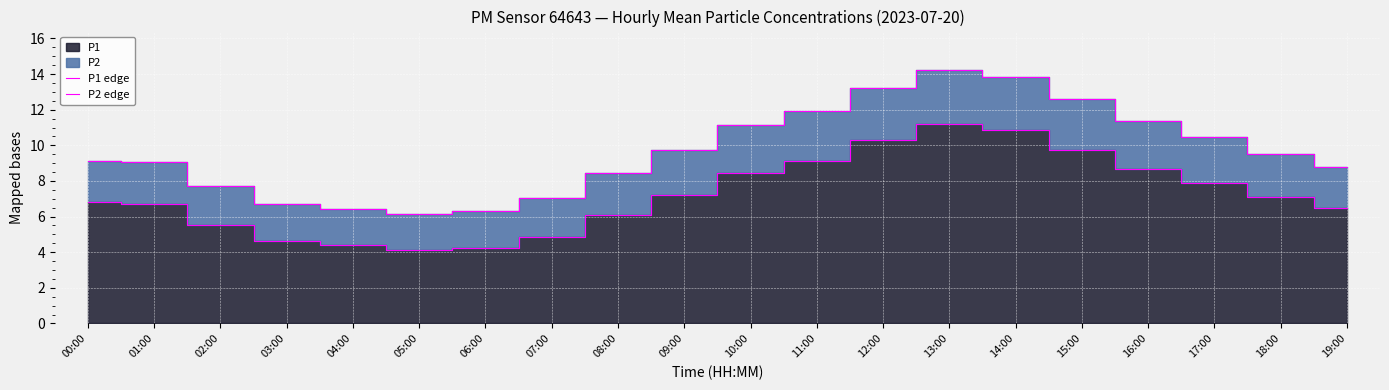

What is the label of the 15th point from the left?

14:00